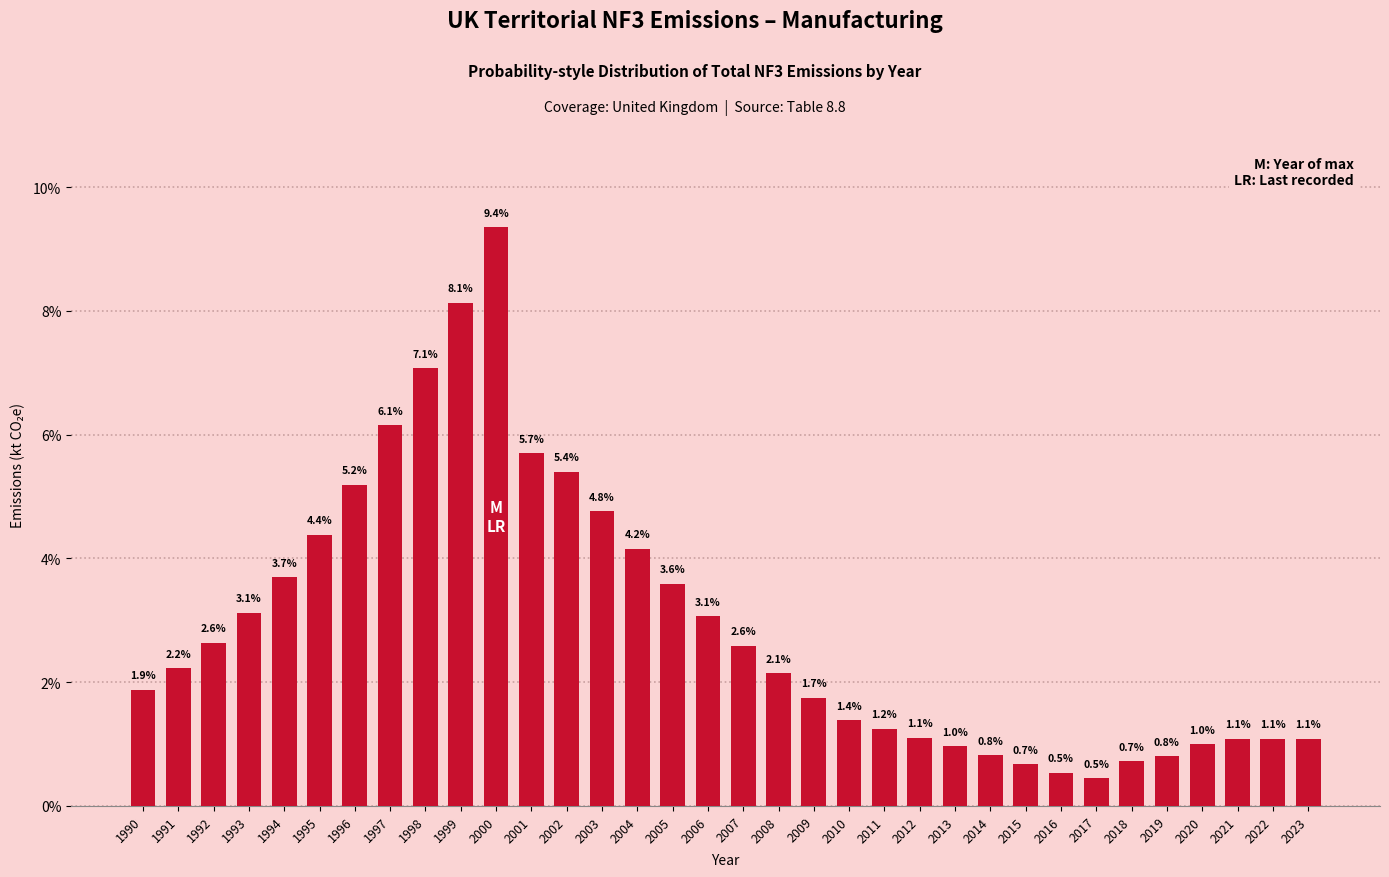

Reading left to right, extract all data points from this chart.

1990=1.9	1991=2.2	1992=2.6	1993=3.1	1994=3.7	1995=4.4	1996=5.2	1997=6.1	1998=7.1	1999=8.1	2000=9.4	2001=5.7	2002=5.4	2003=4.8	2004=4.2	2005=3.6	2006=3.1	2007=2.6	2008=2.1	2009=1.7	2010=1.4	2011=1.2	2012=1.1	2013=1.0	2014=0.8	2015=0.7	2016=0.5	2017=0.5	2018=0.7	2019=0.8	2020=1.0	2021=1.1	2022=1.1	2023=1.1